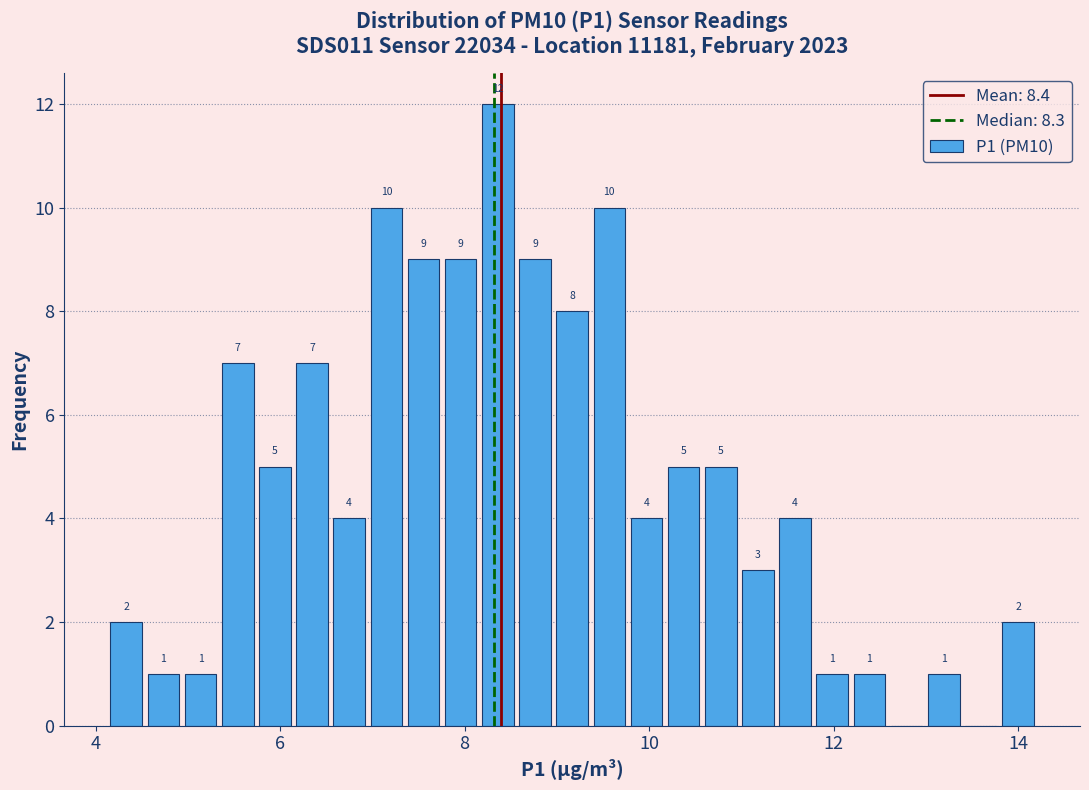

Around what value on the x-axis is the tallest bar? Give the approximate position of its centre, as read against the axis.

8.4